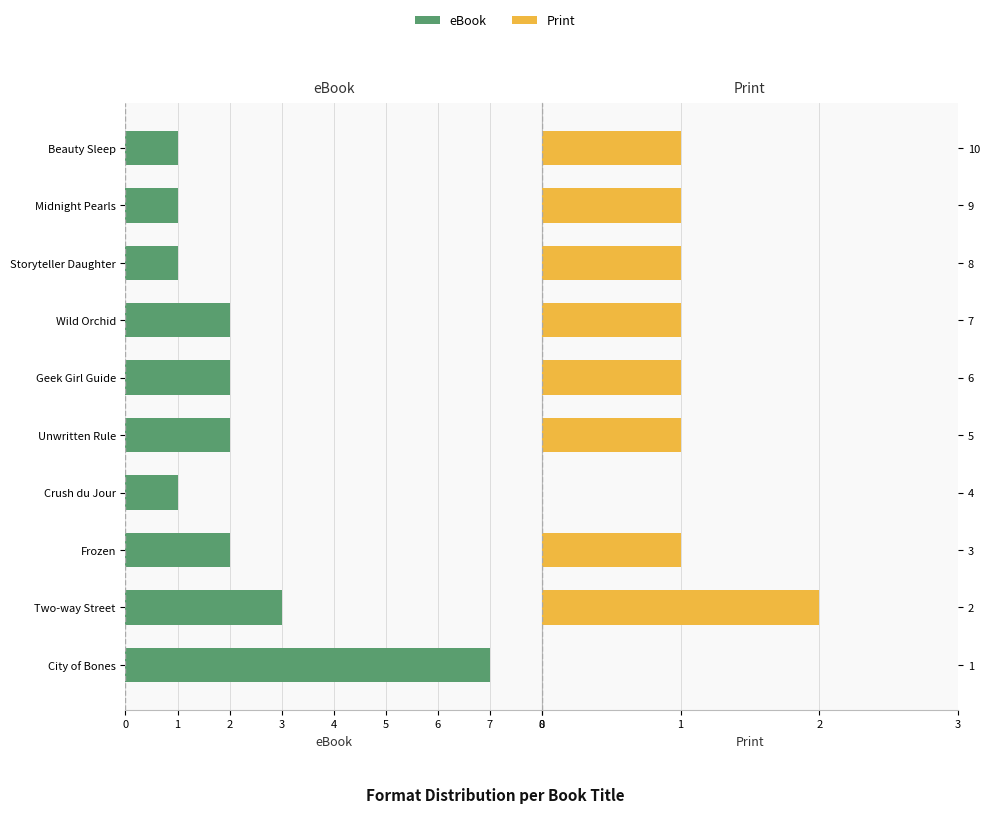

What is the value of the Print bar at the 6th from the left?

1